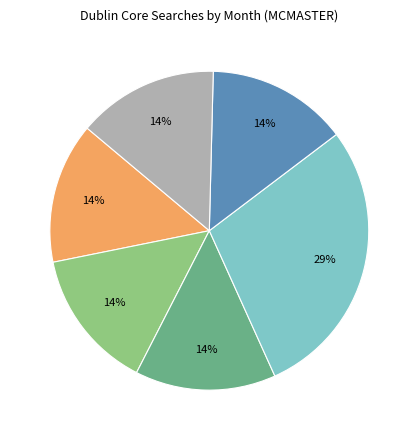

How many segments does this pie chart have?

6